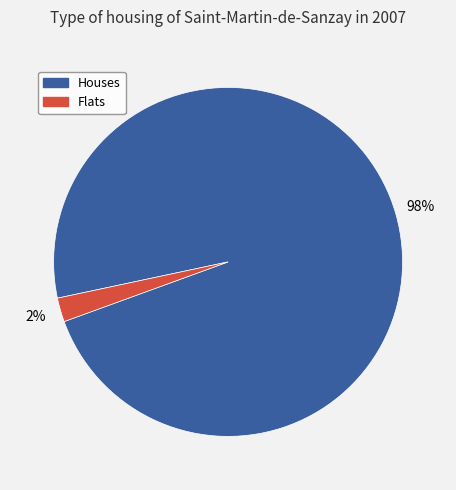

Does any single category account for the majority?

Yes